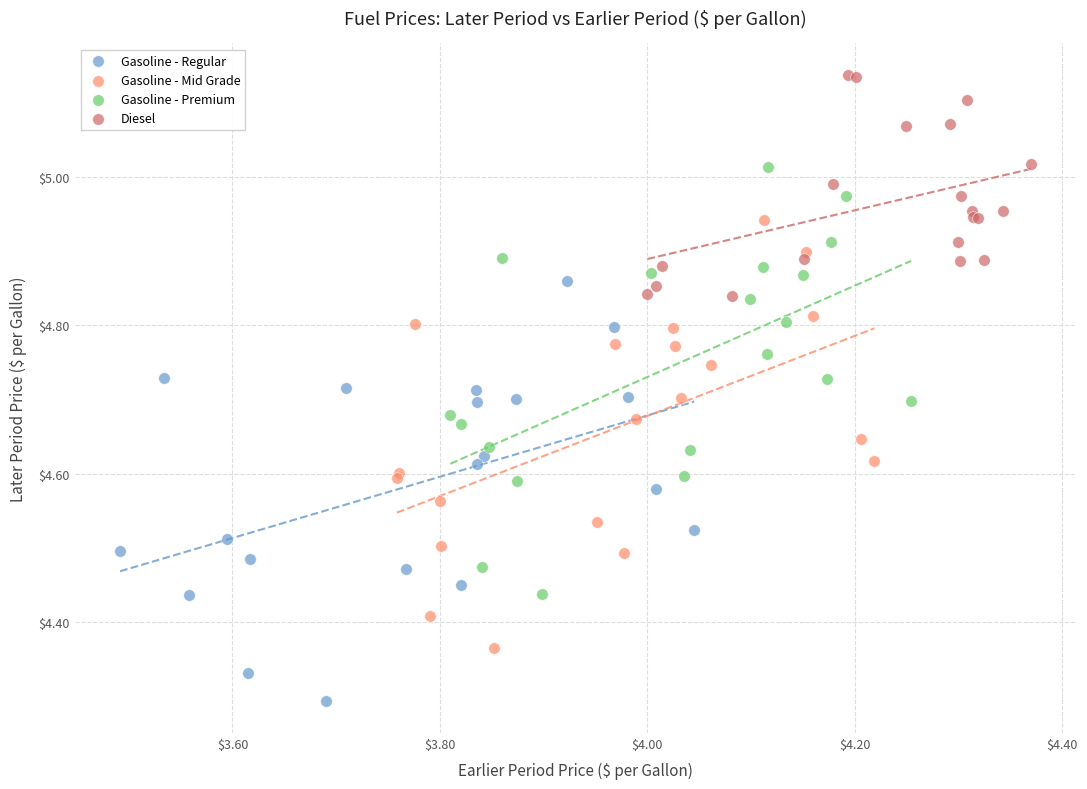

Which series contains the highest Y value?

Diesel